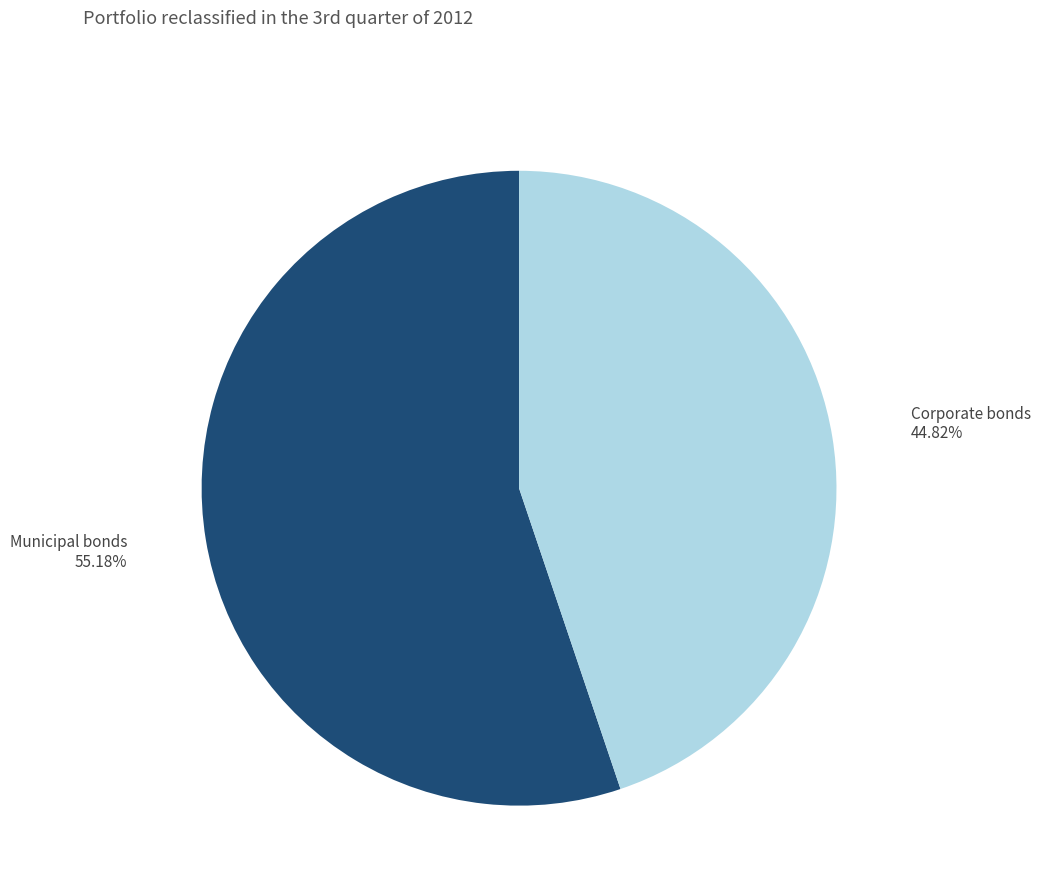

Is it true that Corporate bonds is 36% of the pie?

False